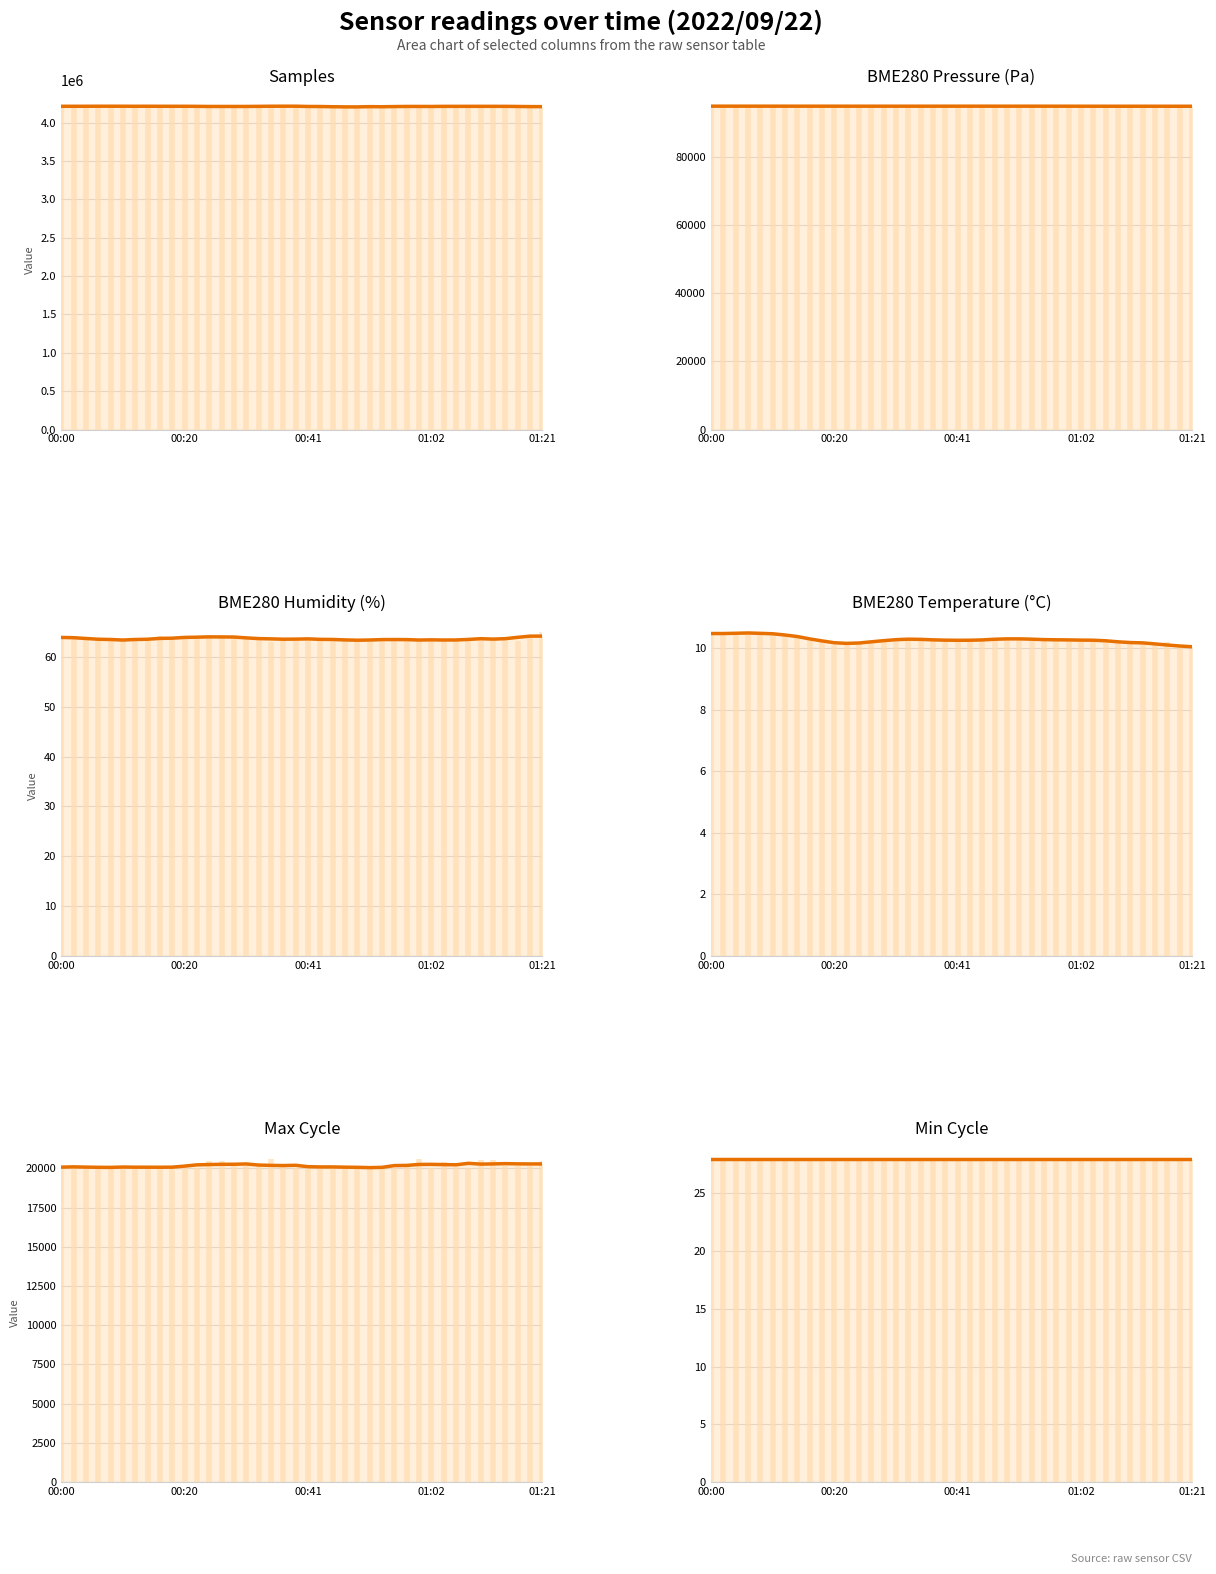

True or false: Samples (trend) and BME280_humidity (trend) intersect in this chart.

False